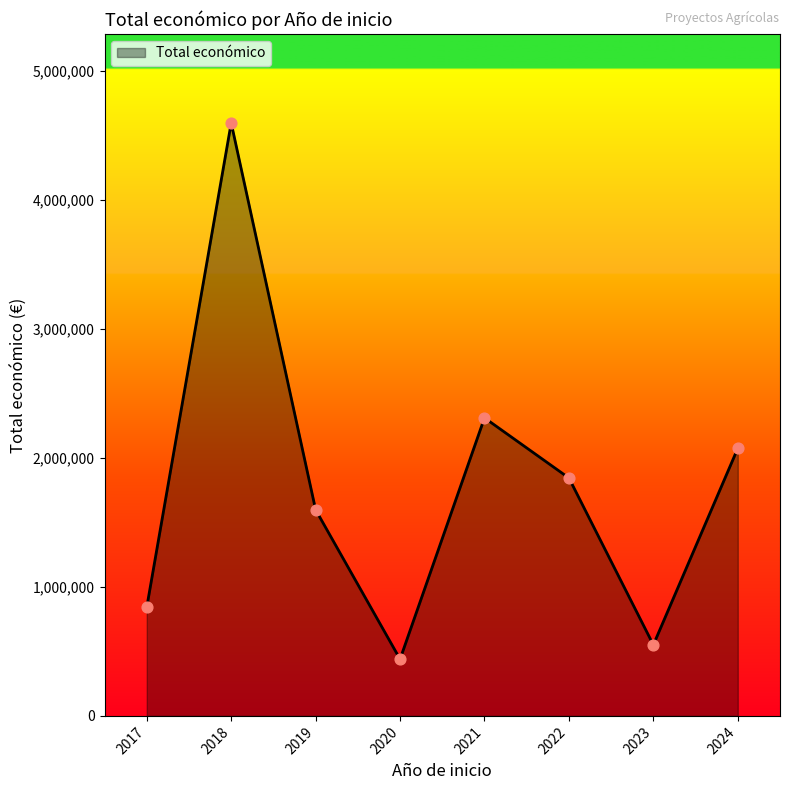

Between 2021 and 2017, which is larger?

2021